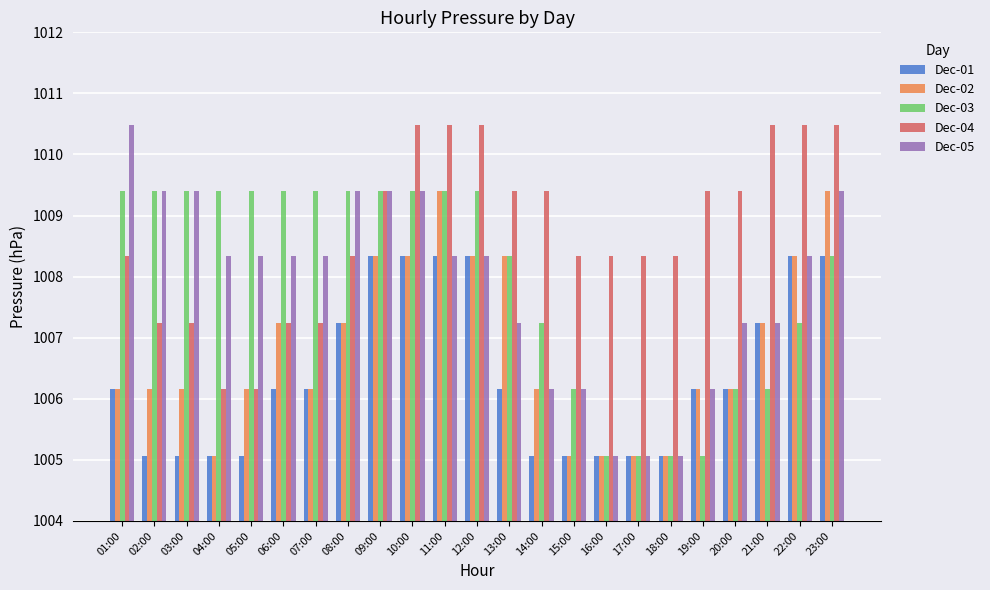

Is it true that Dec-01 equals 1006.2 at 20:00?

True